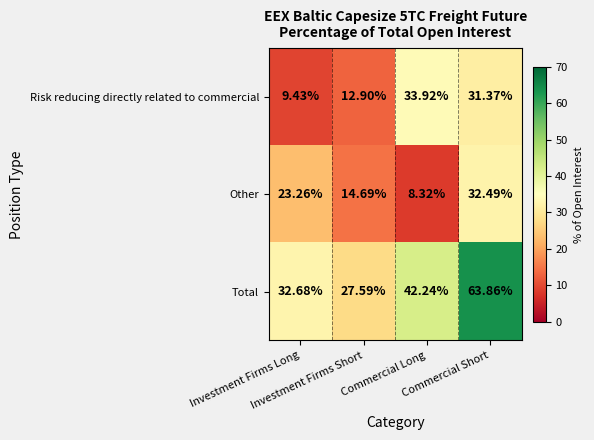

Which series has the widest spread of values?

Total